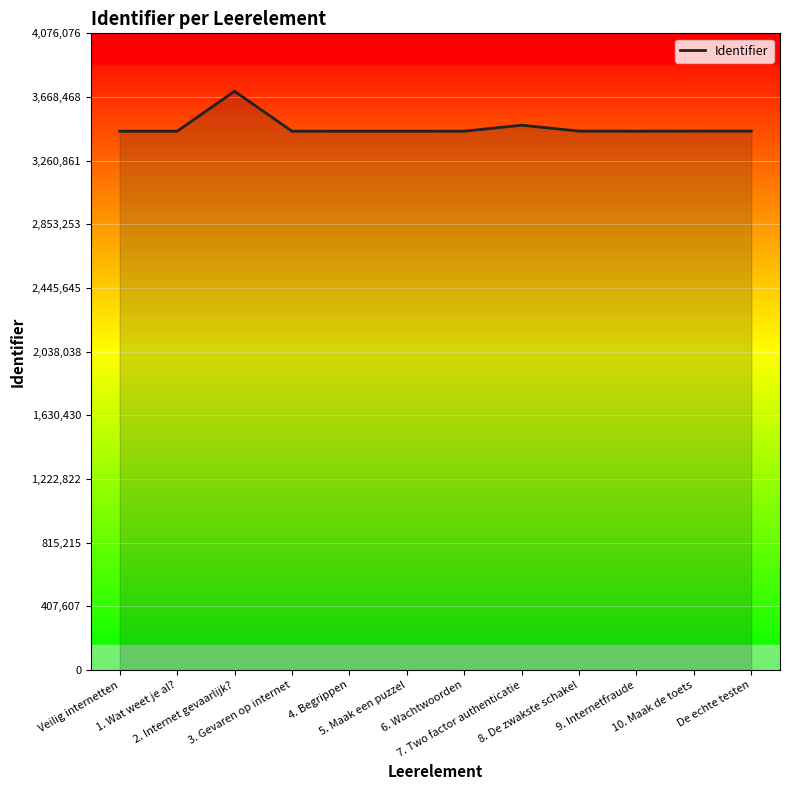

What is the maximum value shown in the chart?

3705524